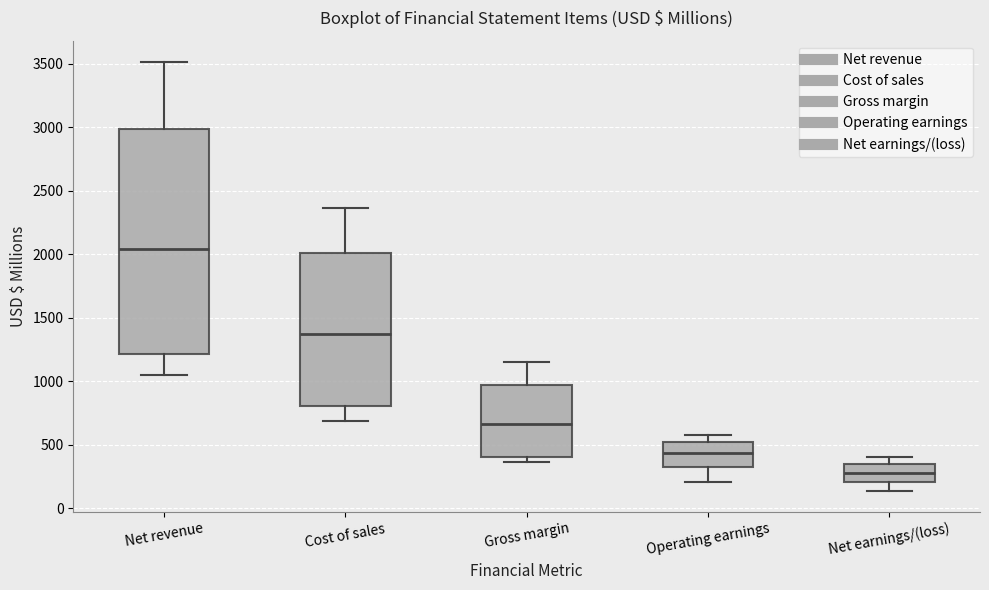

Reading left to right, read every box against the y-axis: the position of its median line, the range the box covers, and the ends of its whiskers. The values are not printed on the chart, so give them approximately, as read against the axis.

Net revenue: median 2050, box 1200 to 3000, whiskers 1050 to 3500
Cost of sales: median 1350, box 800 to 2000, whiskers 700 to 2350
Gross margin: median 650, box 400 to 950, whiskers 350 to 1150
Operating earnings: median 450, box 350 to 550, whiskers 200 to 600
Net earnings/(loss): median 300, box 200 to 350, whiskers 150 to 400